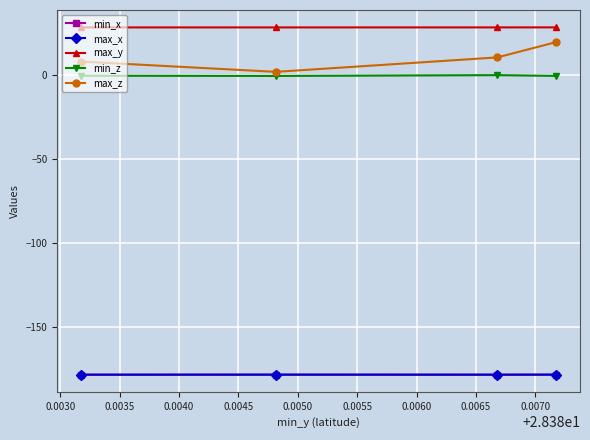

What is the value of the min_x point at the 2nd from the left?

-178.3